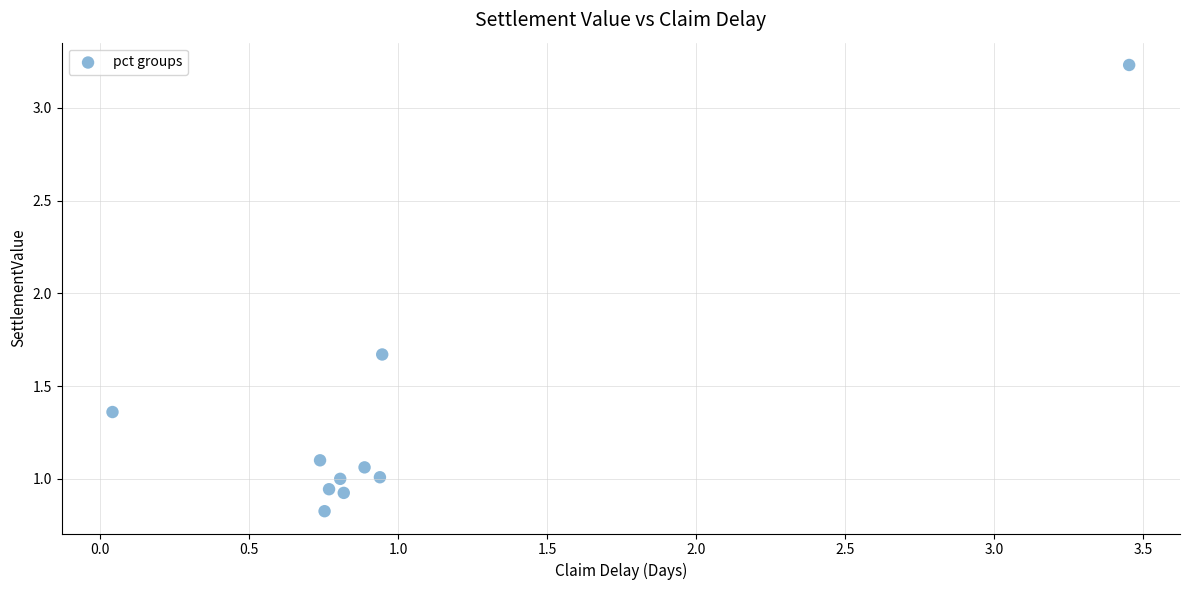

What is the average Y value?

1.3